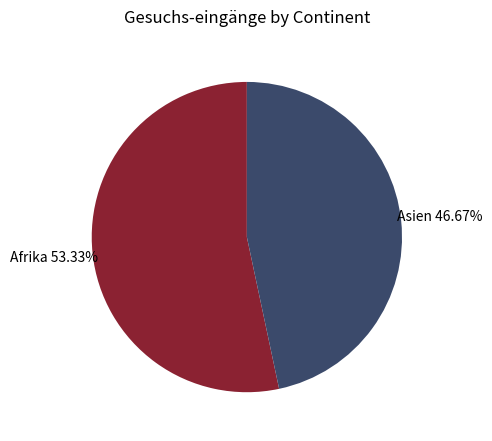

The Afrika slice represents 63% of the pie. True or false?

False